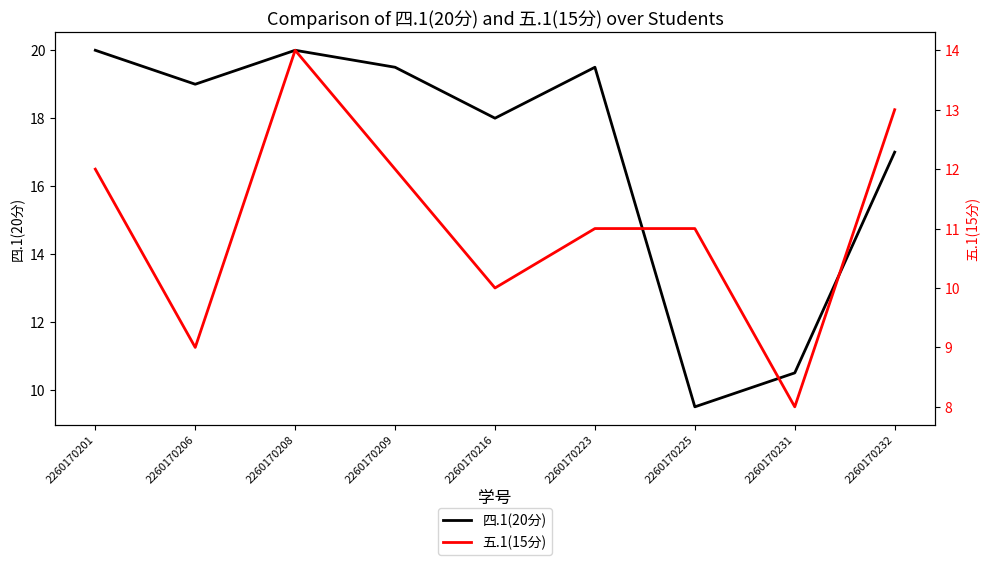

At which label does 五.1(15分) reach its peak?

2260170208